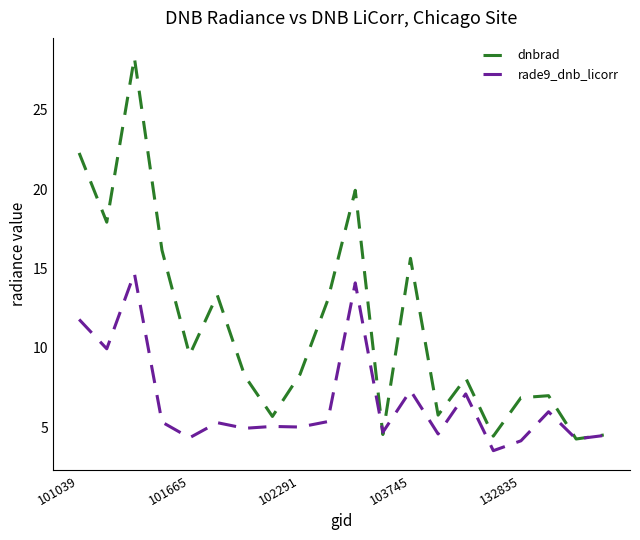

List the series in order of their peak value, lowest first.

rade9_dnb_licorr, dnbrad